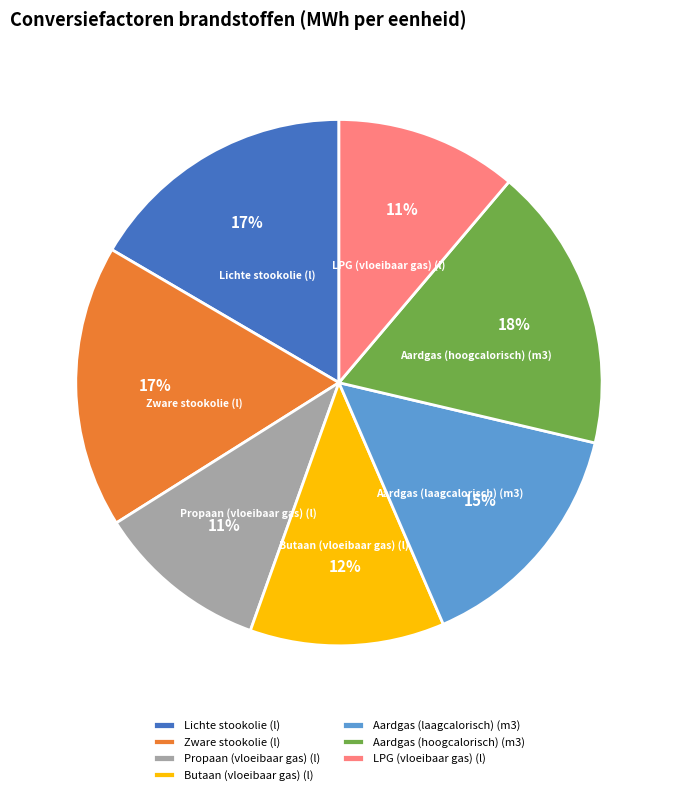

To the nearest percent, what portion does Zware stookolie (l) represent?

17%